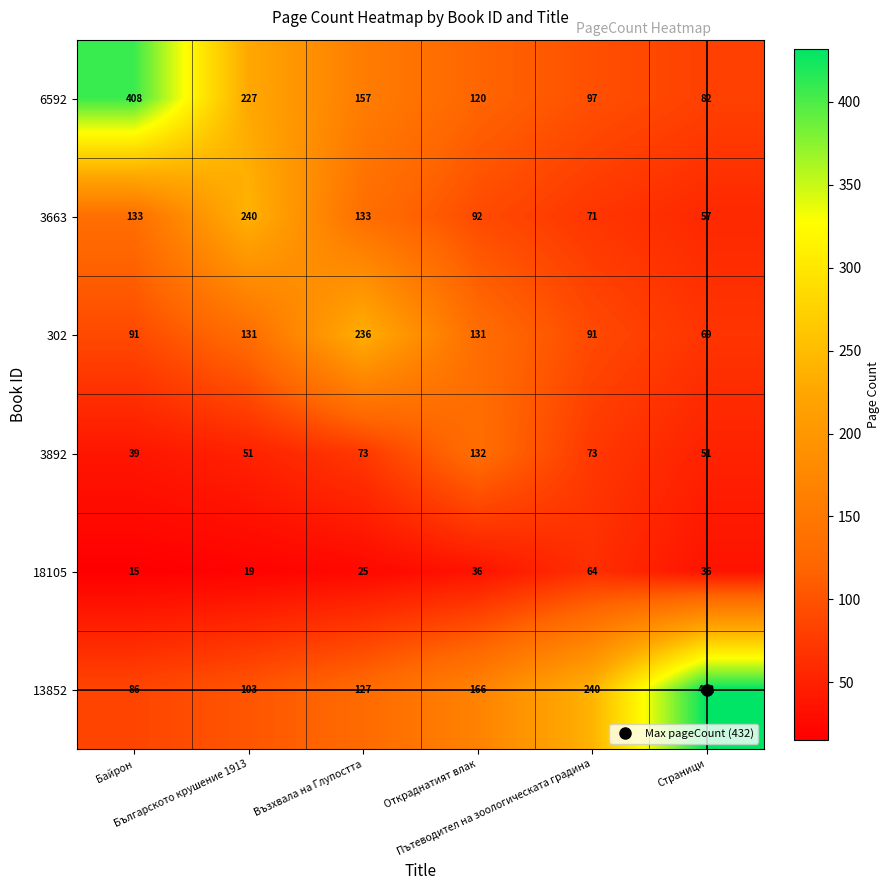

What is the greatest value displayed?

432